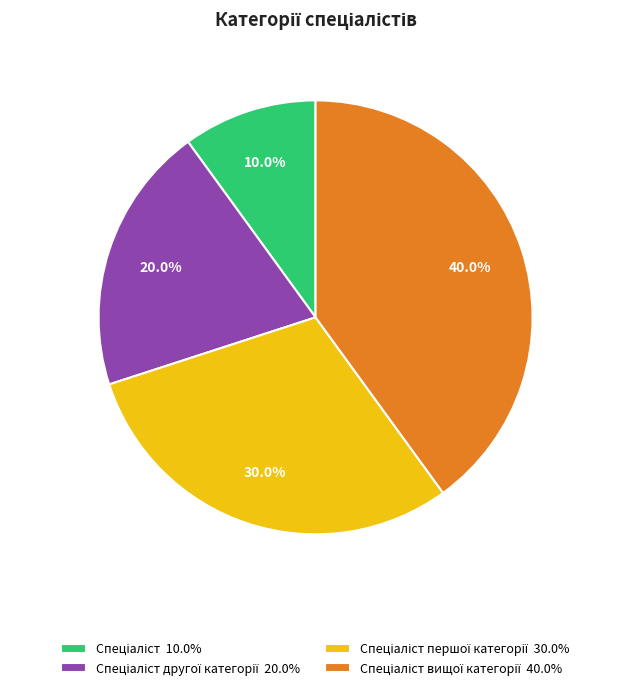

Is there any slice that represents more than half of the pie?

No